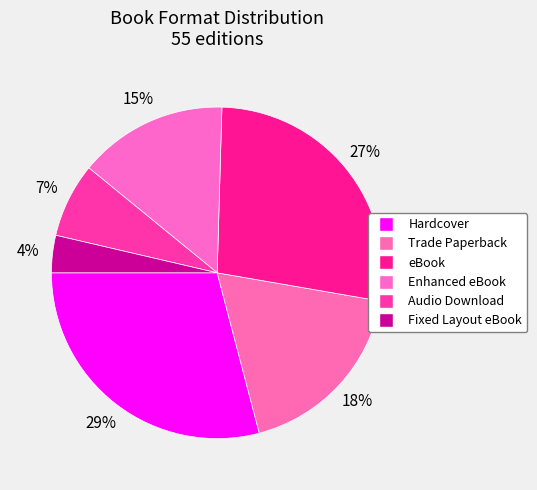

To the nearest percent, what is the difference between the largest and smallest slice percentages?

25%